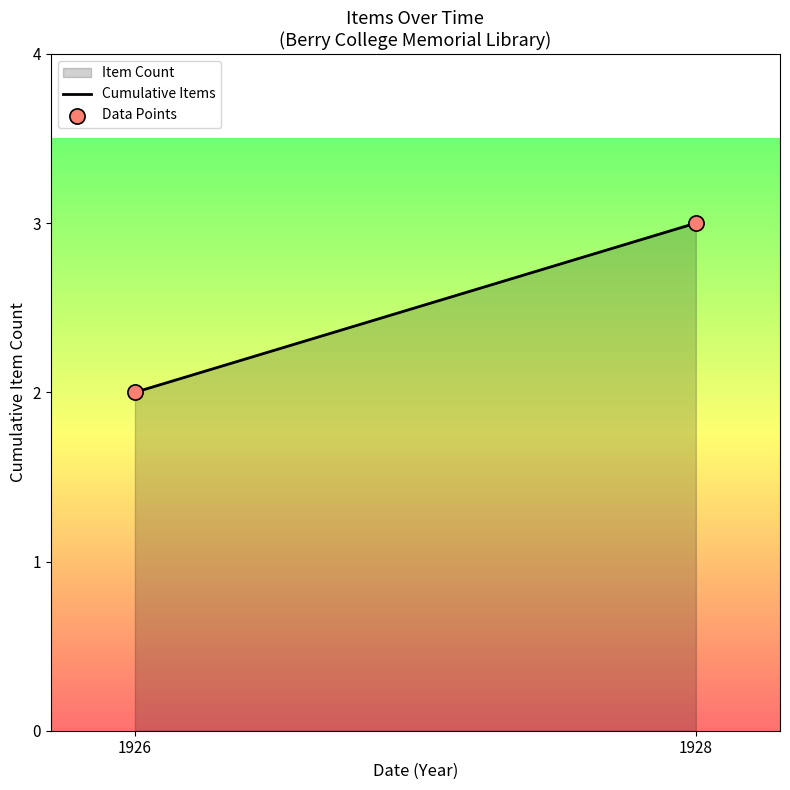

Count the number of points in this scatter plot.

2